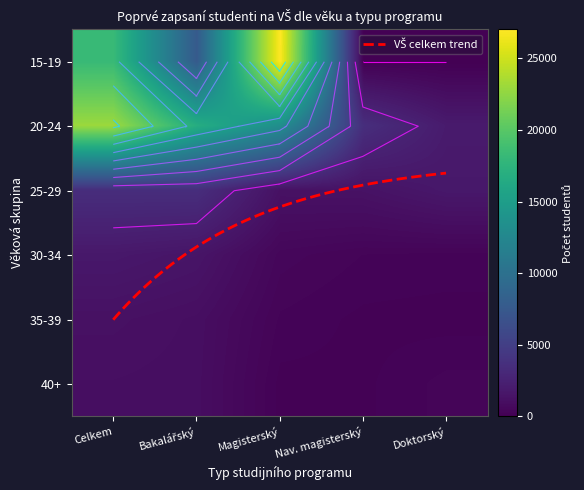

Between Magisterský and Doktorský, which is larger?

Magisterský